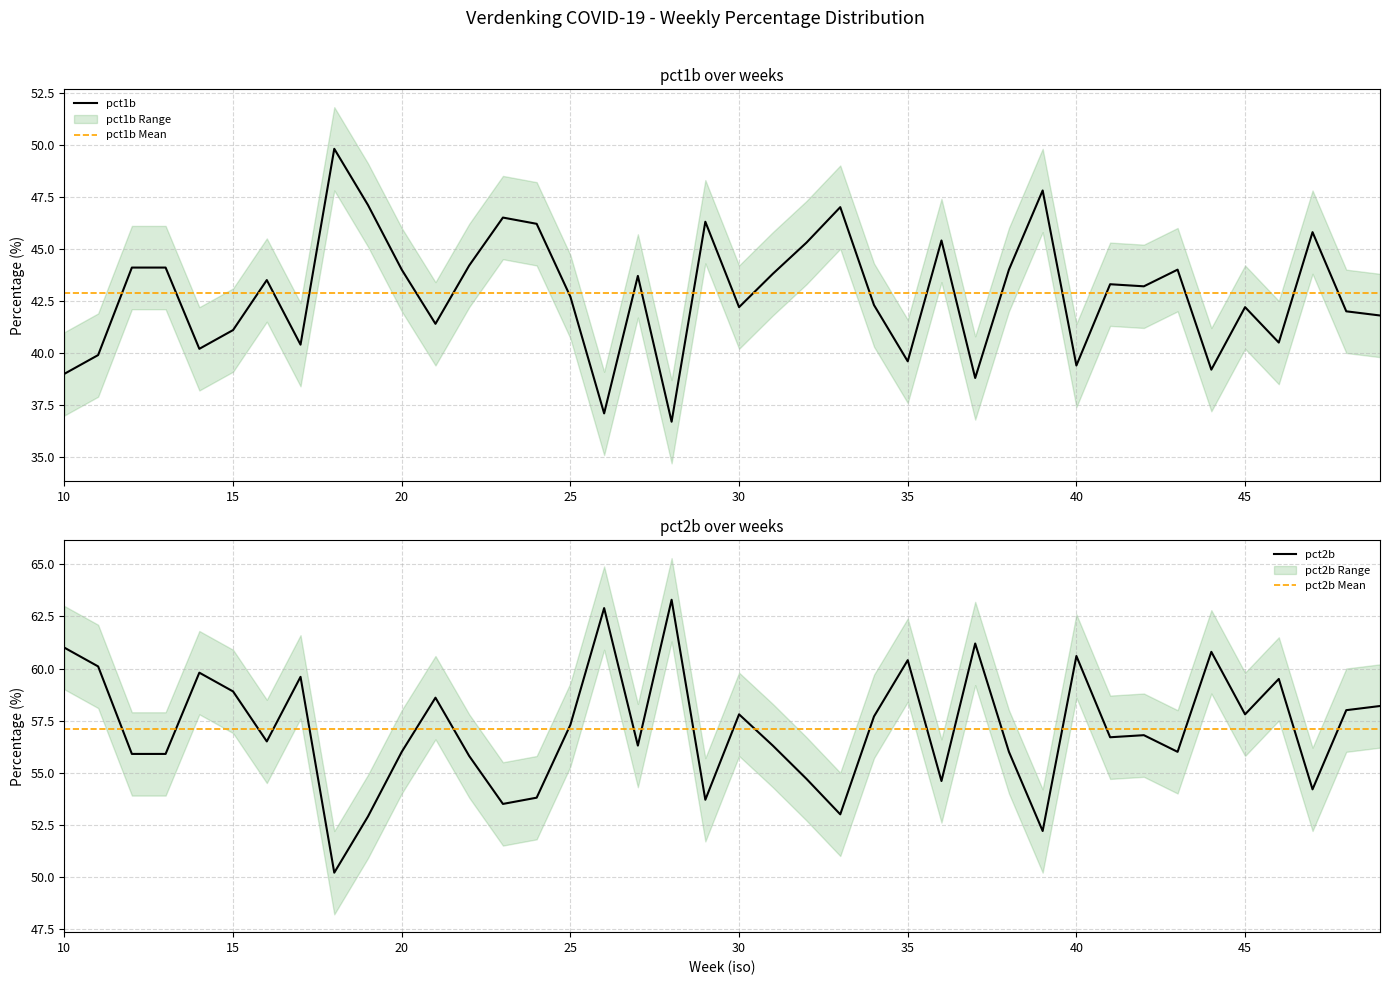

What is the maximum value for pct1b?

49.8